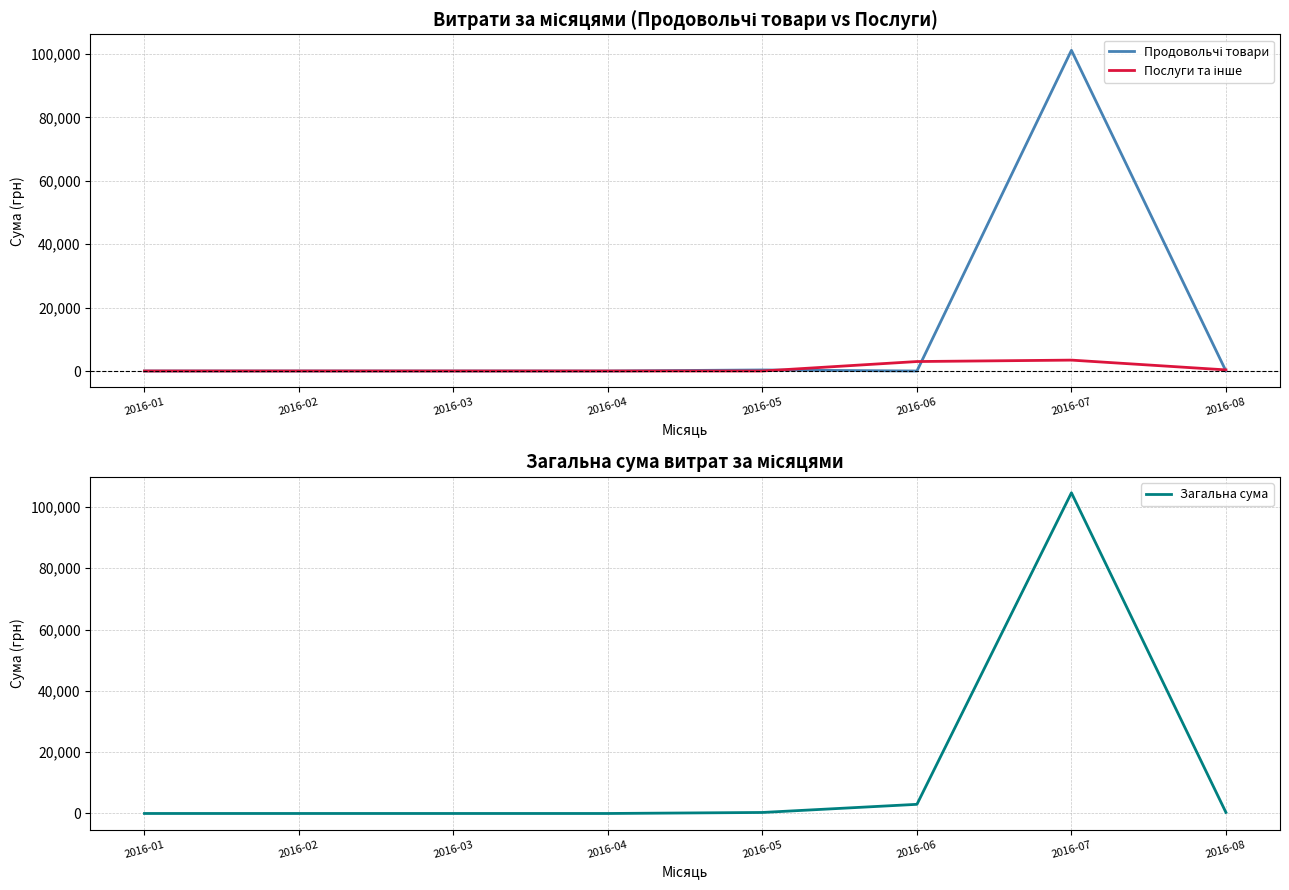

Which category has the highest value in the Загальна сума series?

2016-07